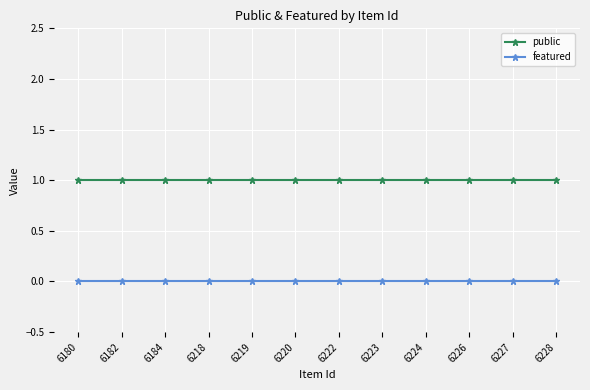

The value of public at 6224 is 2. True or false?

False